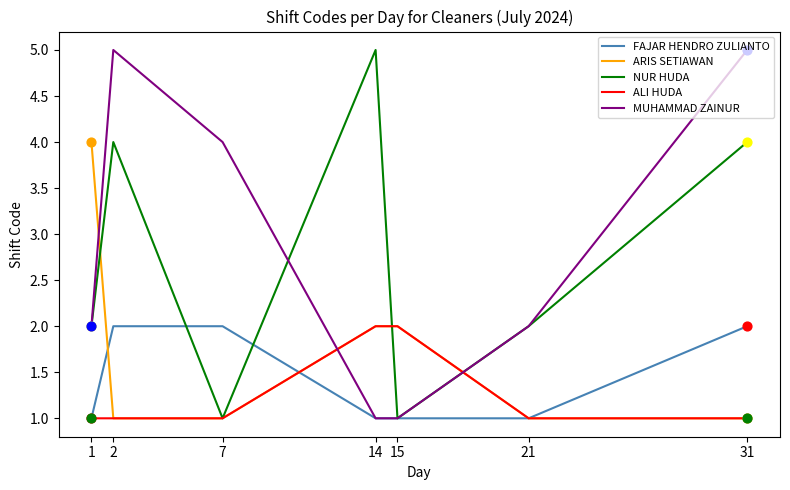

At how many categories does at least one series exceed 3?

5